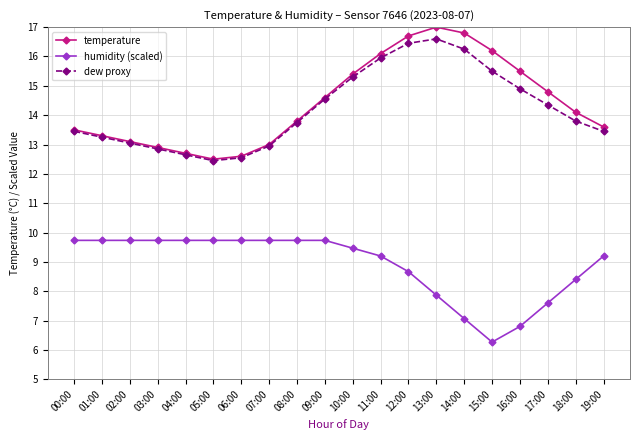

At which category is the sum across all series the highest?

12:00